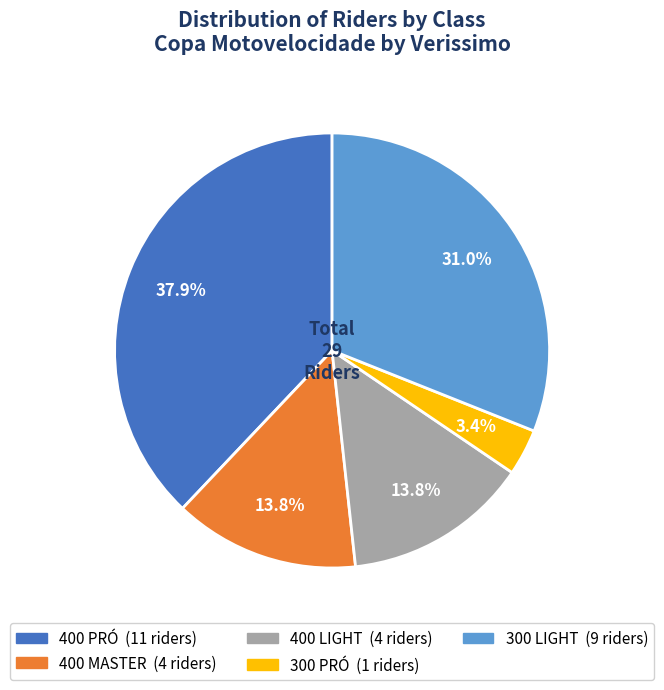

To the nearest percent, what portion does 400 MASTER represent?

14%